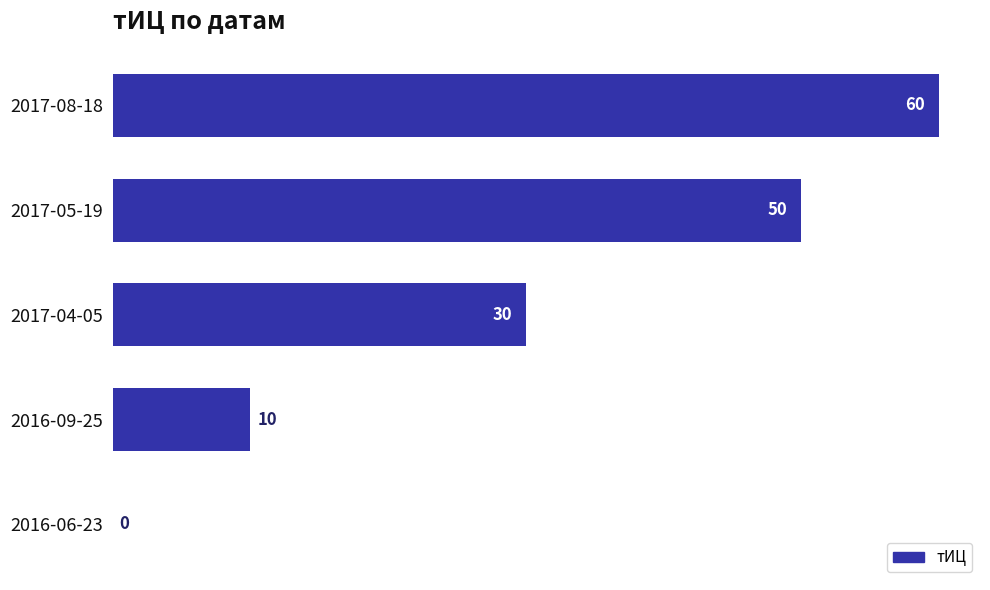

The value at 2017-04-05 is 30. True or false?

True